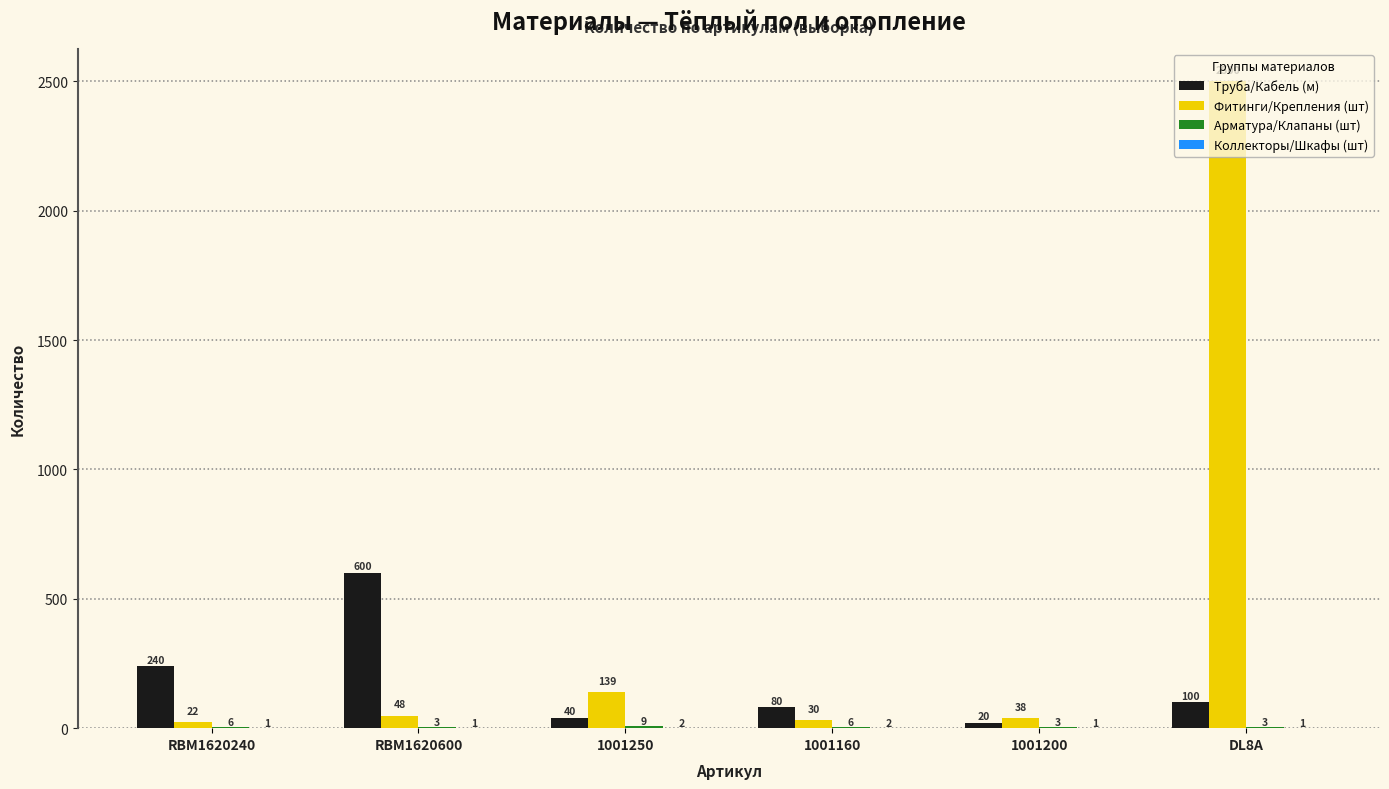

Which series changed the most between 1001250 and 1001160?

Фитинги/Крепления (шт)